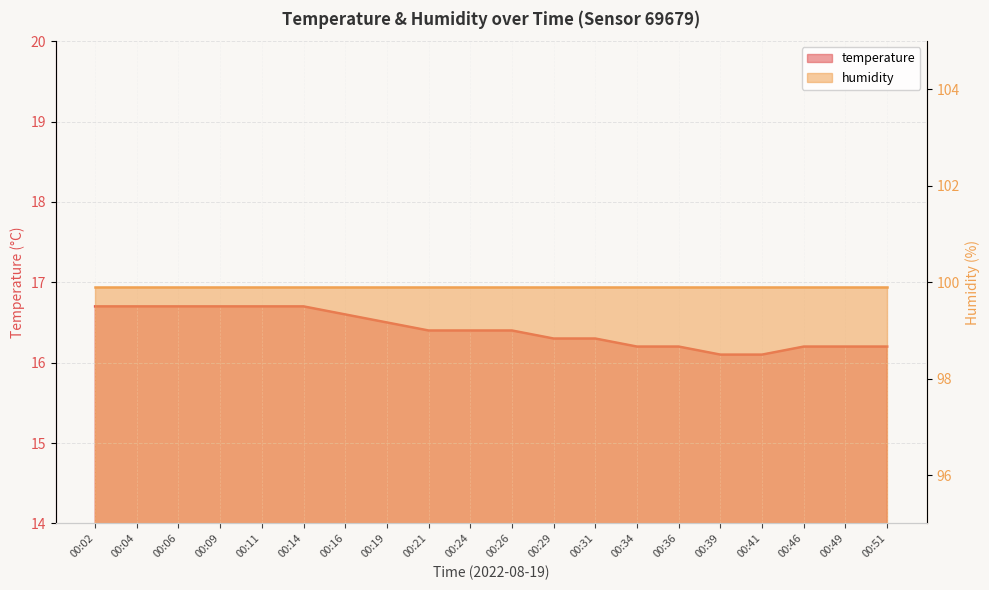

The value at 00:19 is 16.5. True or false?

True